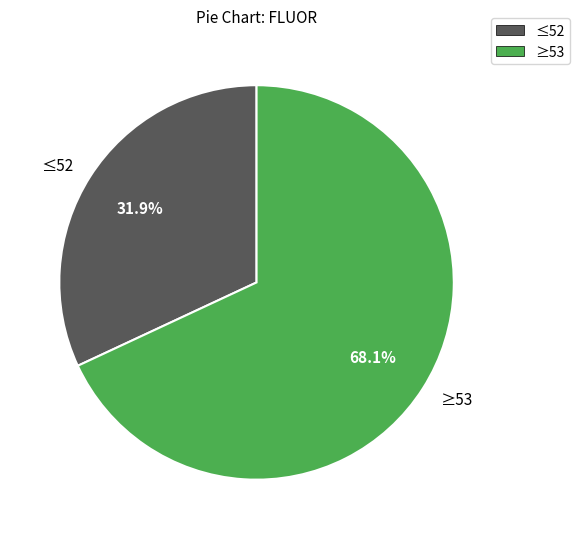

To the nearest percent, what is the average slice percentage?

50%